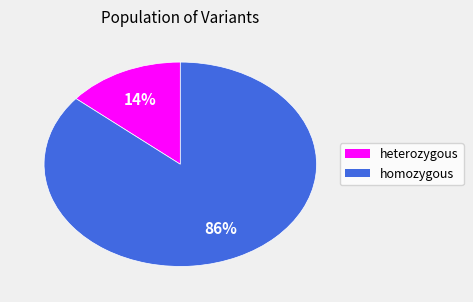

Is there any slice that represents more than half of the pie?

Yes